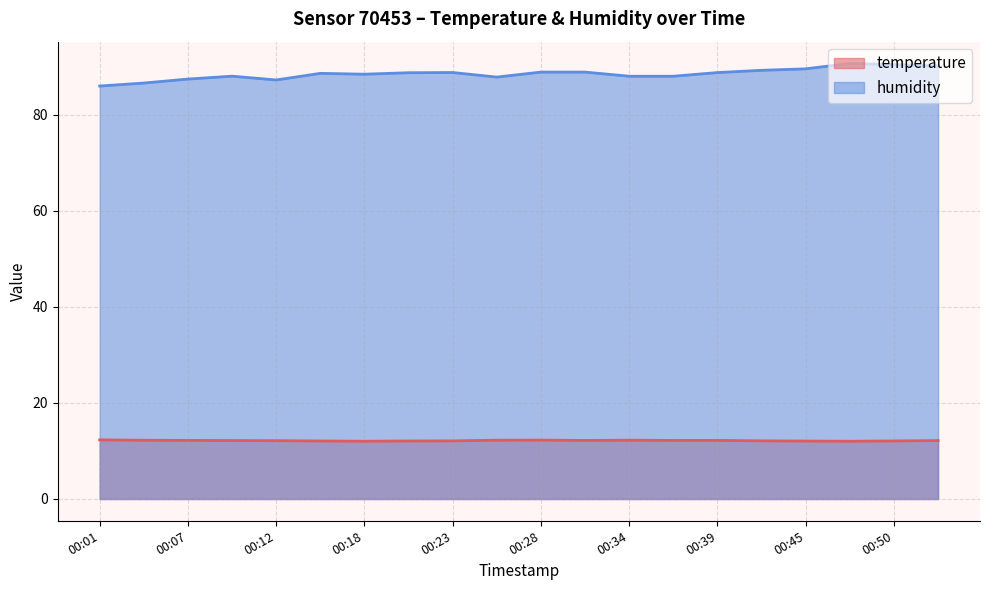

Reading right to left, transcribe all the data shown in this chart.

temperature: 12.2	12.1	12.0	12.1	12.1	12.2	12.2	12.2	12.2	12.3	12.2	12.1	12.1	12.0	12.1	12.1	12.2	12.2	12.2	12.3
humidity: 90.1	90.4	90.7	89.5	89.2	88.8	88.0	88.0	88.9	88.9	87.8	88.8	88.7	88.4	88.6	87.2	88.0	87.4	86.6	86.0